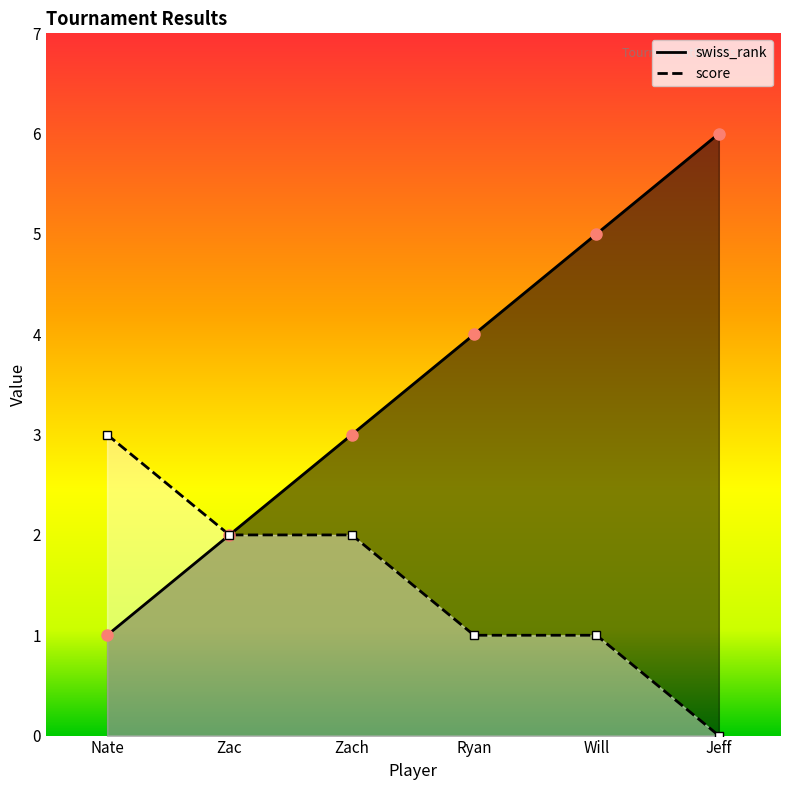

What is the sum of the score values at Zach and Nate?

5